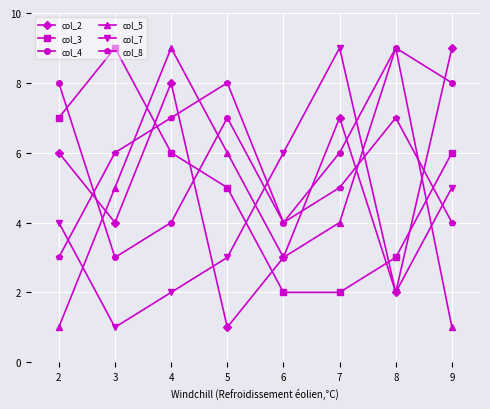

At which category is the sum across all series the highest?

4